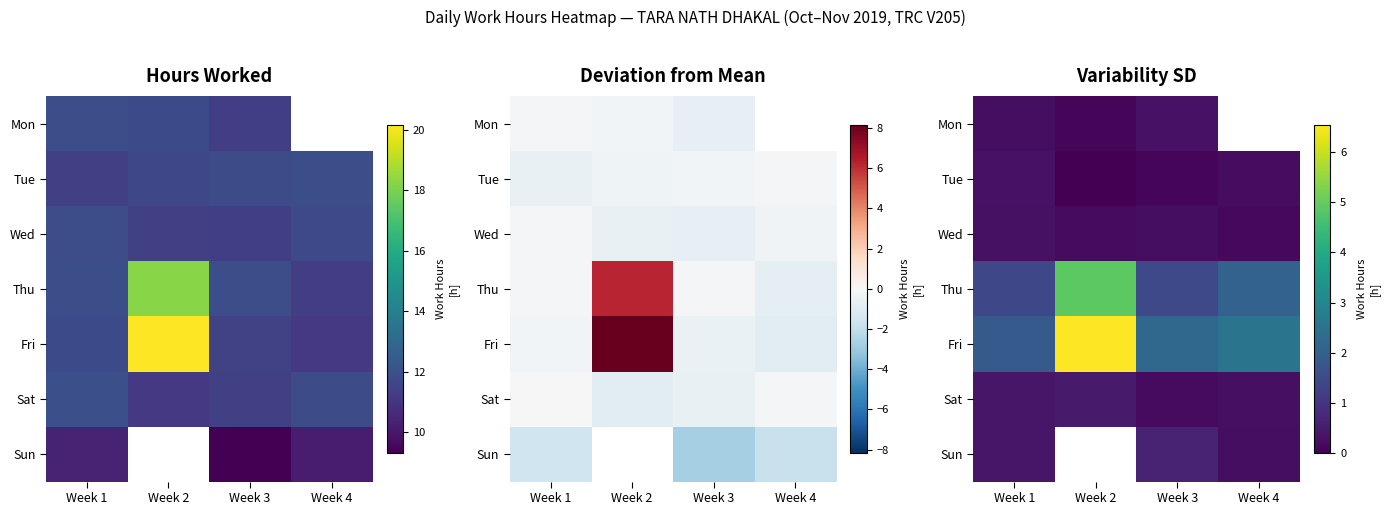

What is the highest value of the Thu series?

4.9